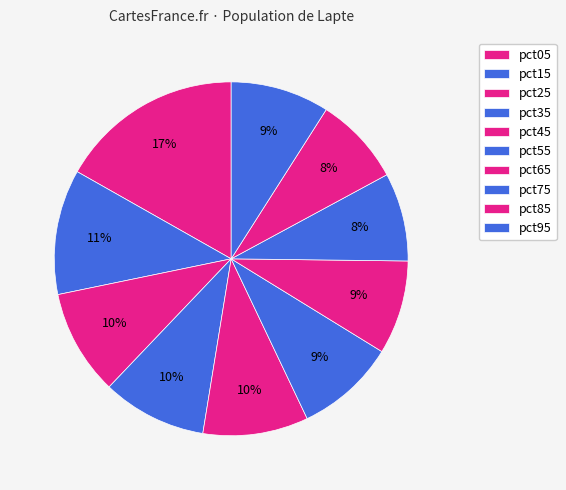

To the nearest percent, what percentage of the pie is pct95?

9%